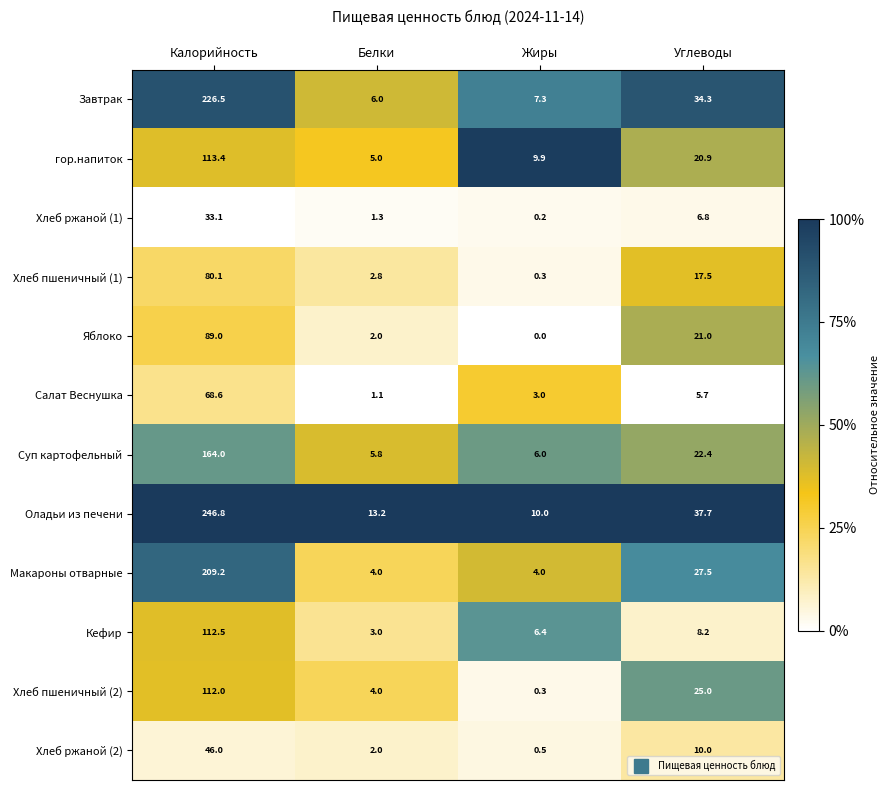

What is the total value across all series at Углеводы?

237.0